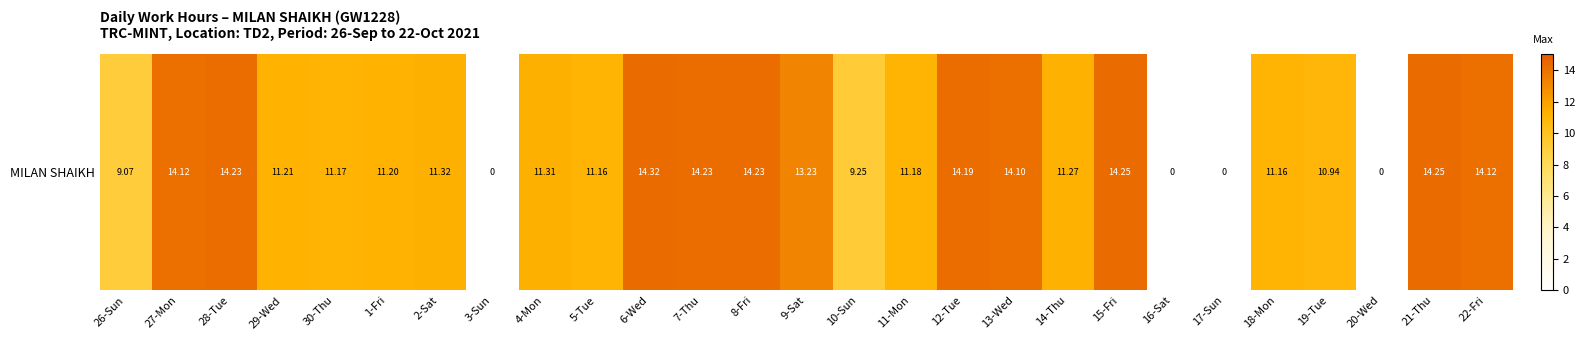

What is the change in value from 19-Tue to 20-Wed?

-10.9